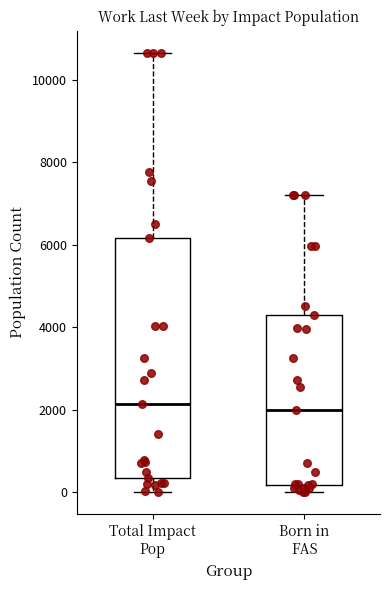

Reading left to right, transcribe this box plot: for each box, give where its median line is, the range the box spans, and where its two whiskers end, as read against the y-axis. The values are not printed on the chart, so give them approximately, as read against the axis.

Total Impact Pop: median 2200, box 400 to 6200, whiskers 0 to 10600
Born in FAS: median 2000, box 200 to 4400, whiskers 0 to 7200